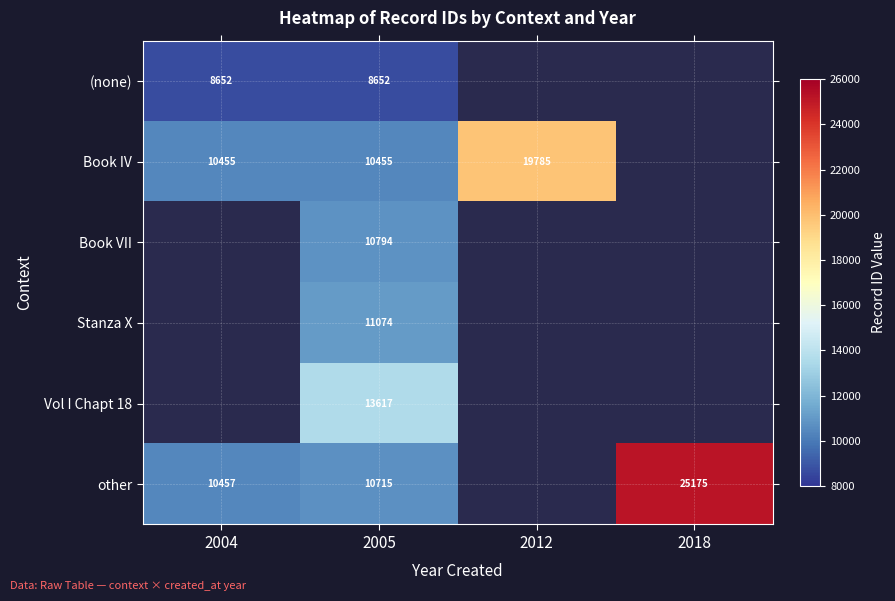

Is it true that Book IV equals 4994 at 2005?

False